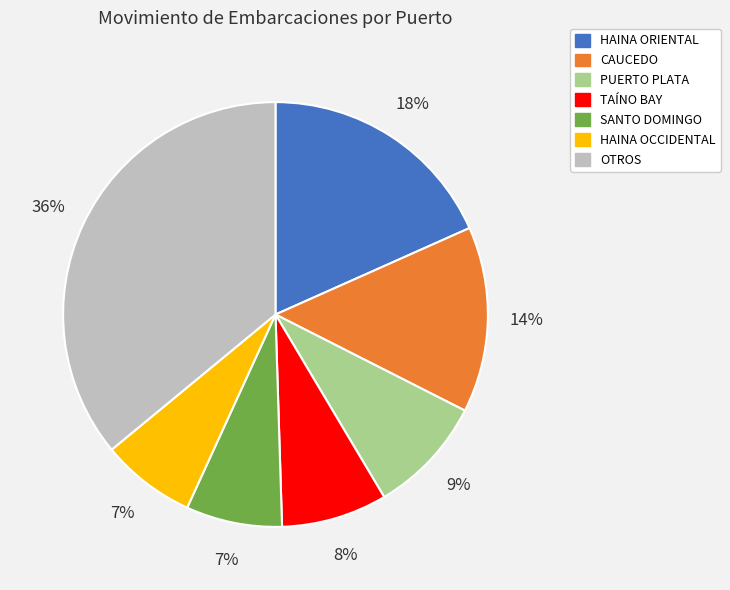

Which category has the biggest portion of the pie?

OTROS